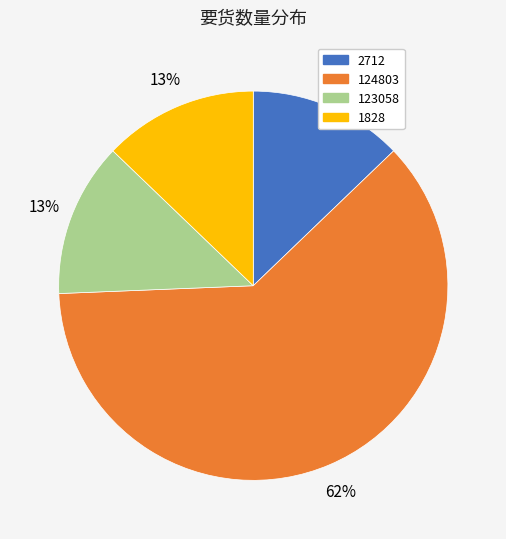

To the nearest percent, what percentage of the pie is 1828?

13%